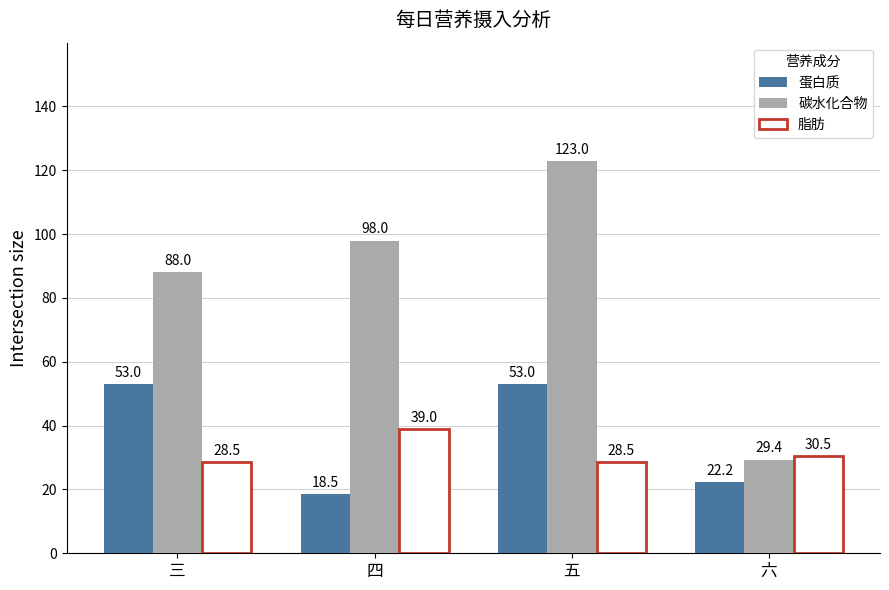

Reading left to right, list all the values displayed in this chart.

蛋白质: 53.0	18.5	53.0	22.2
碳水化合物: 88.0	98.0	123.0	29.4
脂肪: 28.5	39.0	28.5	30.5